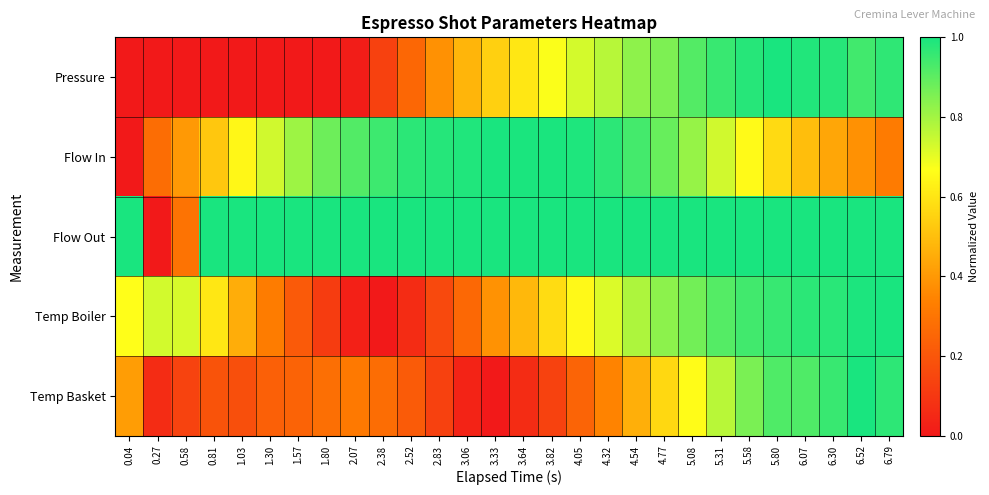

At 0.04, list the series in order from largest to smallest.

Flow Out, Temp Boiler, Temp Basket, Pressure, Flow In